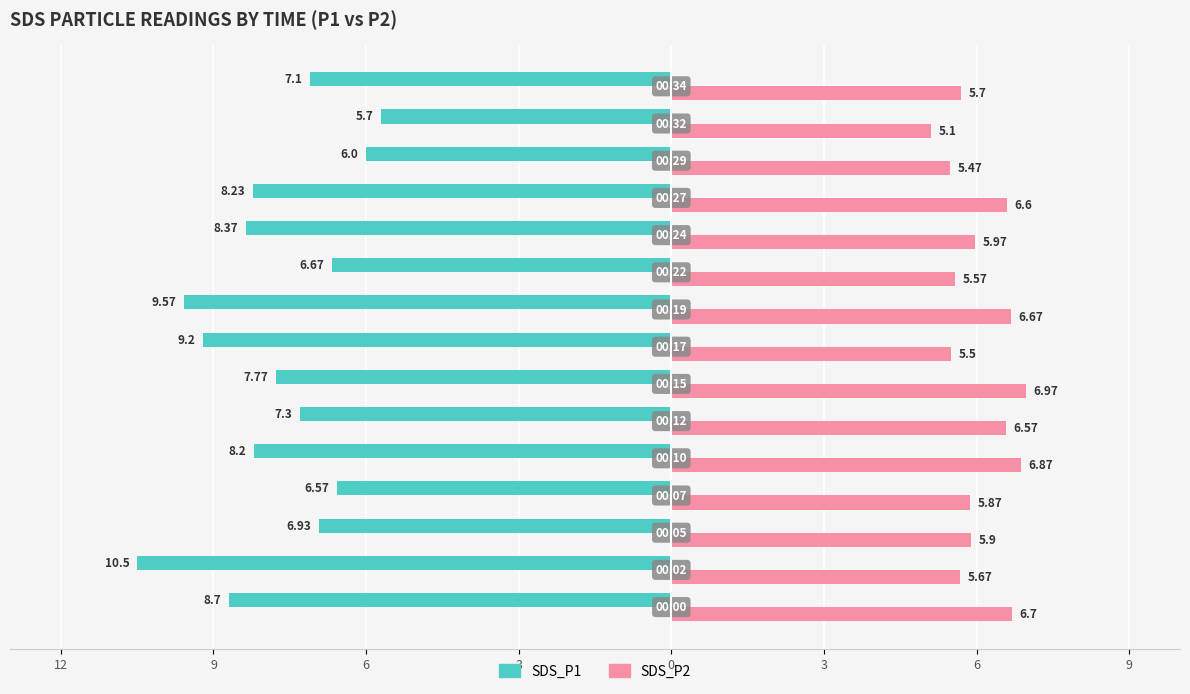

Which series has the largest range (max minus min)?

SDS_P1